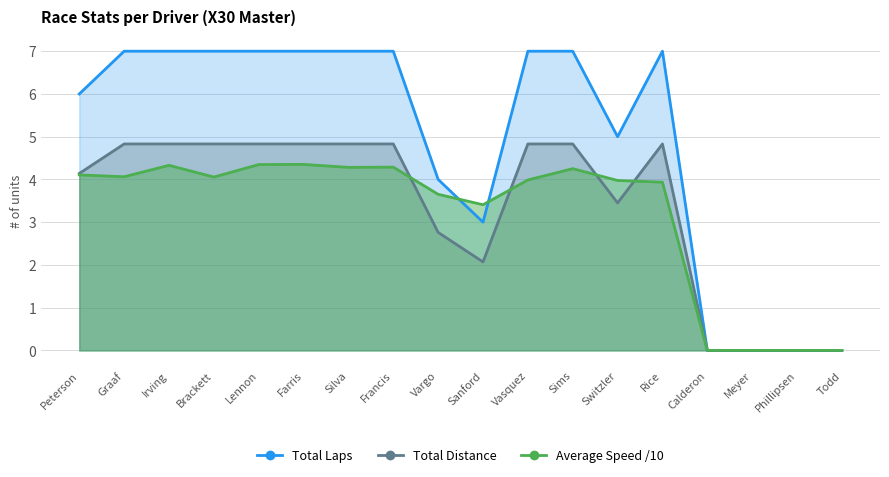

True or false: Total Laps has a value of 3.0 at Sanford.

True